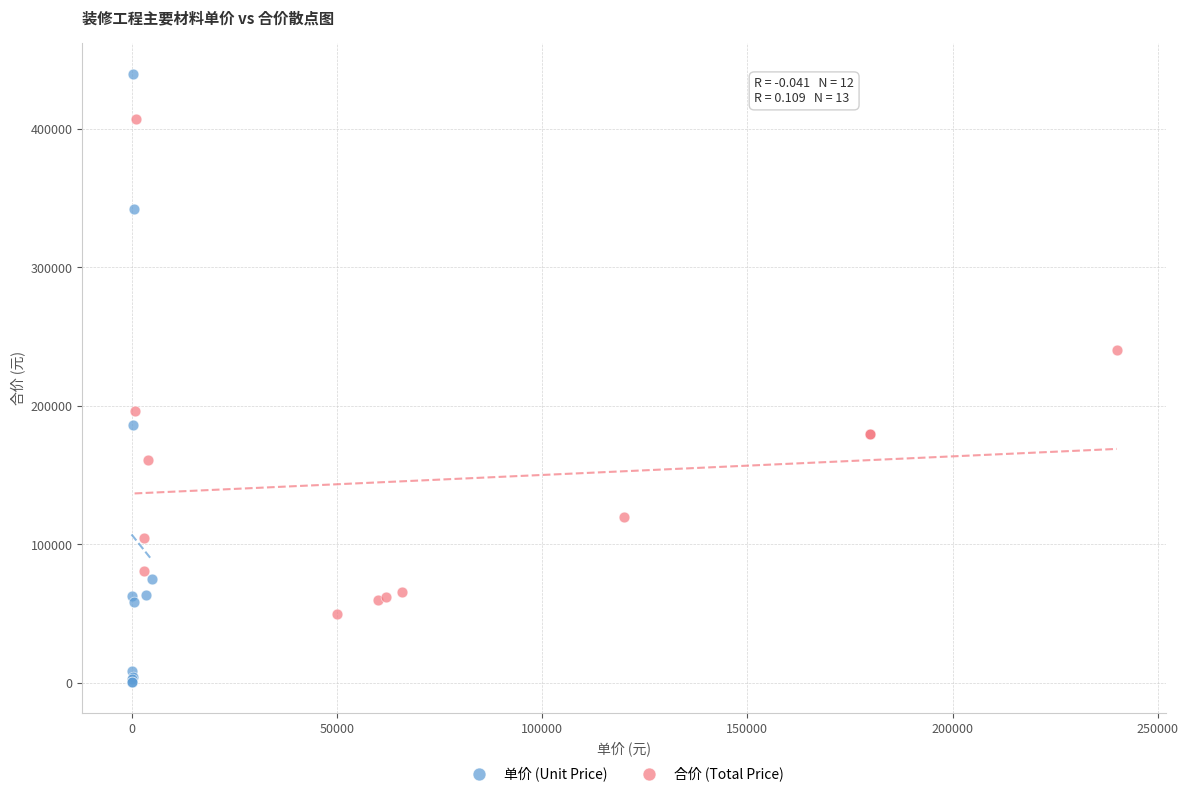

Which series contains the lowest Y value?

单价 (Unit Price)